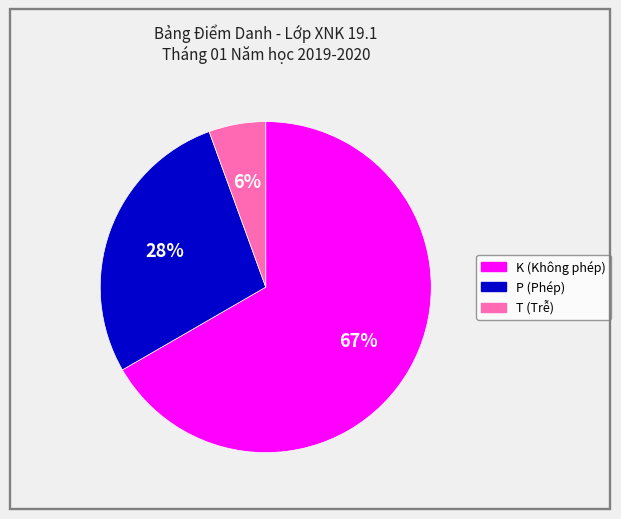

Between T and K, which is larger?

K